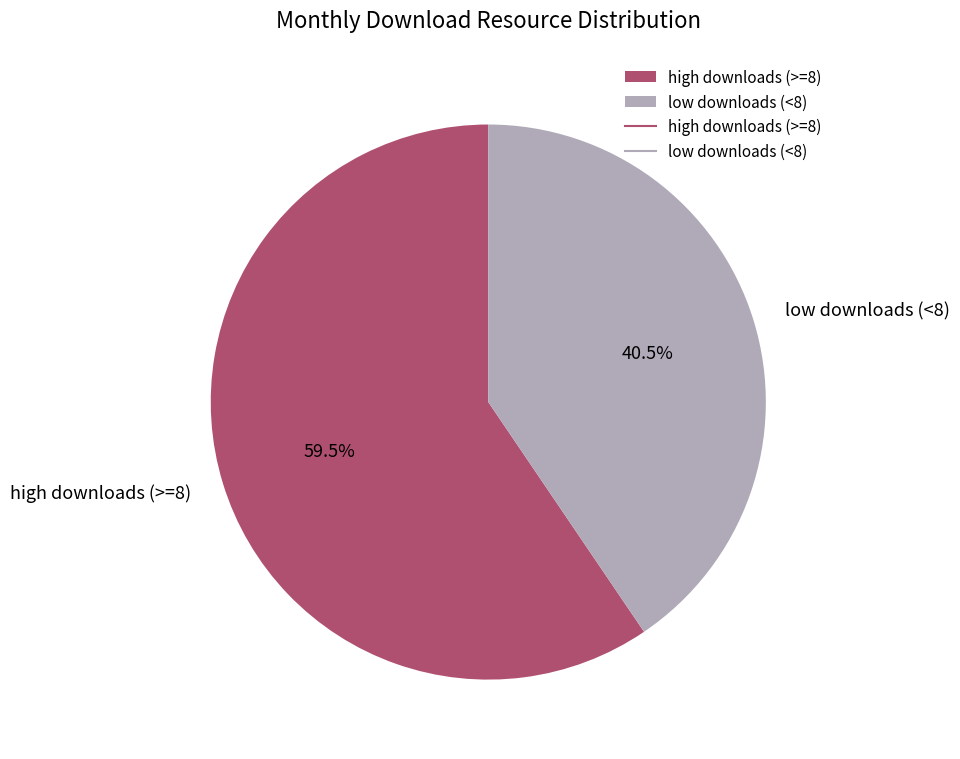

Which category has the smallest portion of the pie?

low downloads (<8)